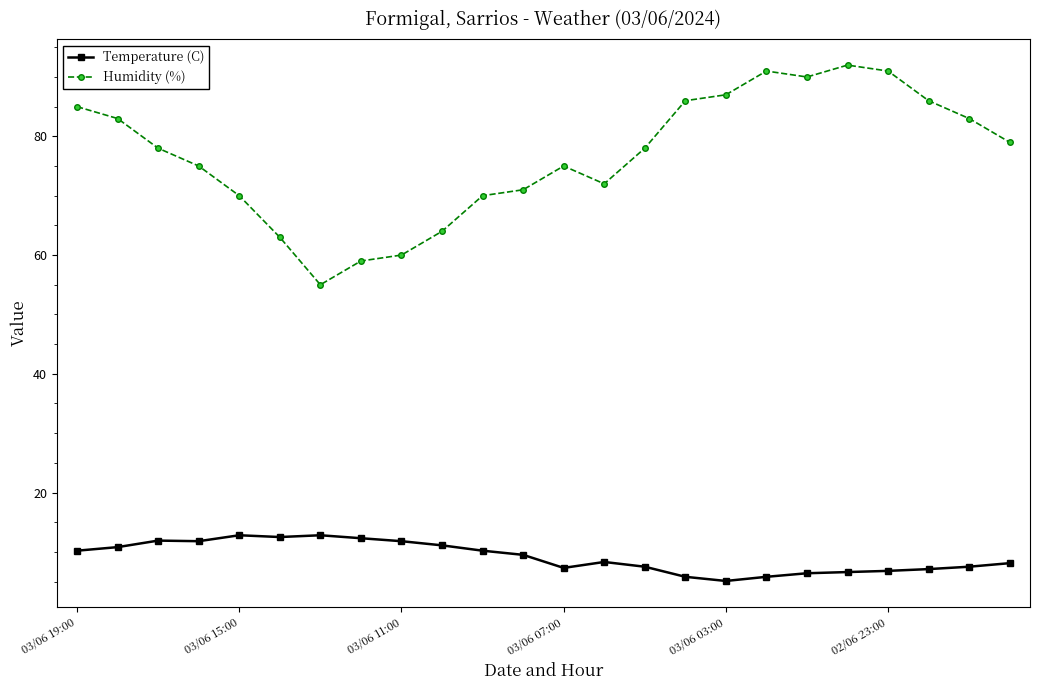

How many distinct data groups are displayed?

2